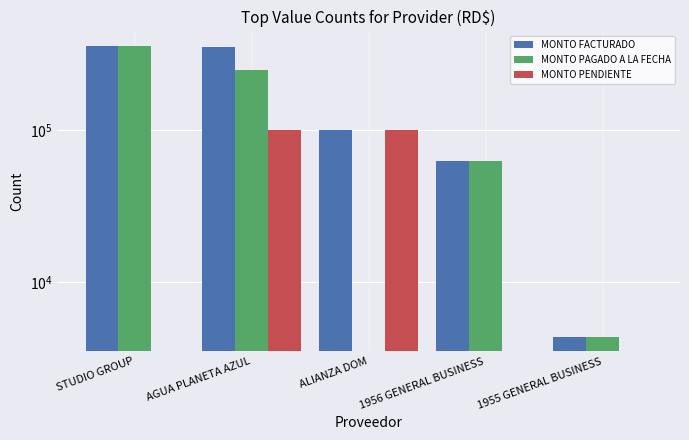

How many bars are there in each group?

3